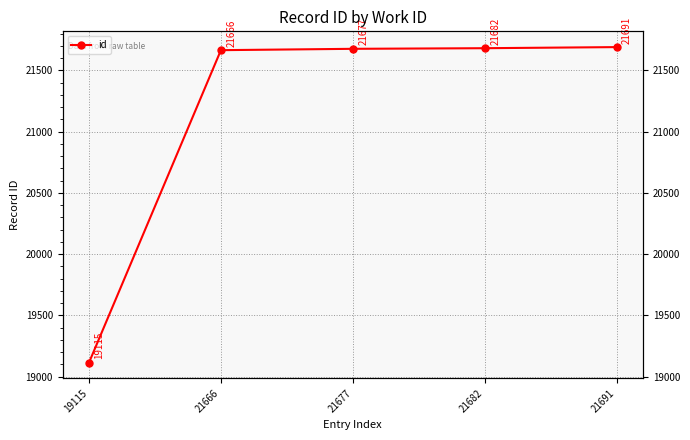

What is the change in value from 21666 to 21682?

+16